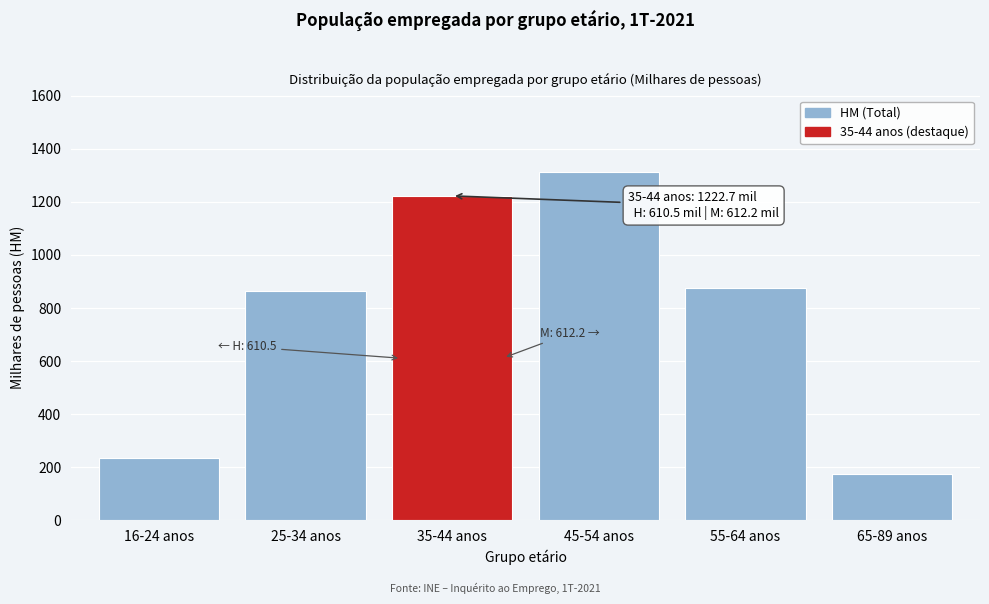

Reading left to right, what are all the values shown in this chart?

16-24 anos=233.3	25-34 anos=865.0	35-44 anos=1222.7	45-54 anos=1313.1	55-64 anos=874.5	65-89 anos=173.1